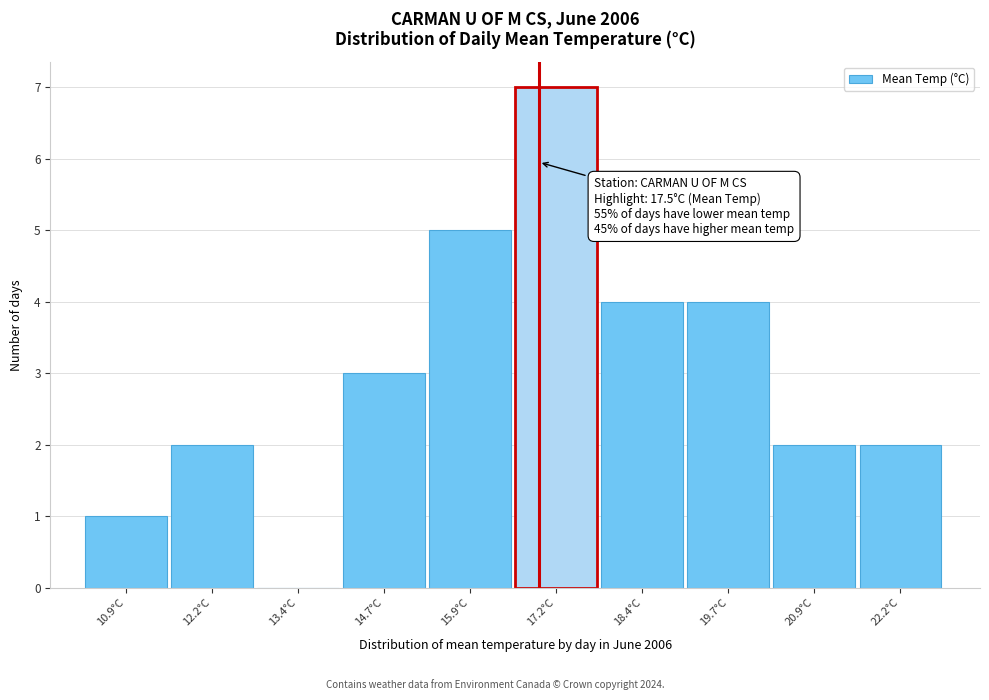

Reading right to left, list all the values displayed in this chart.

22.2°C=2	20.9°C=2	19.7°C=4	18.4°C=4	17.2°C=7	15.9°C=5	14.7°C=3	13.4°C=0	12.2°C=2	10.9°C=1